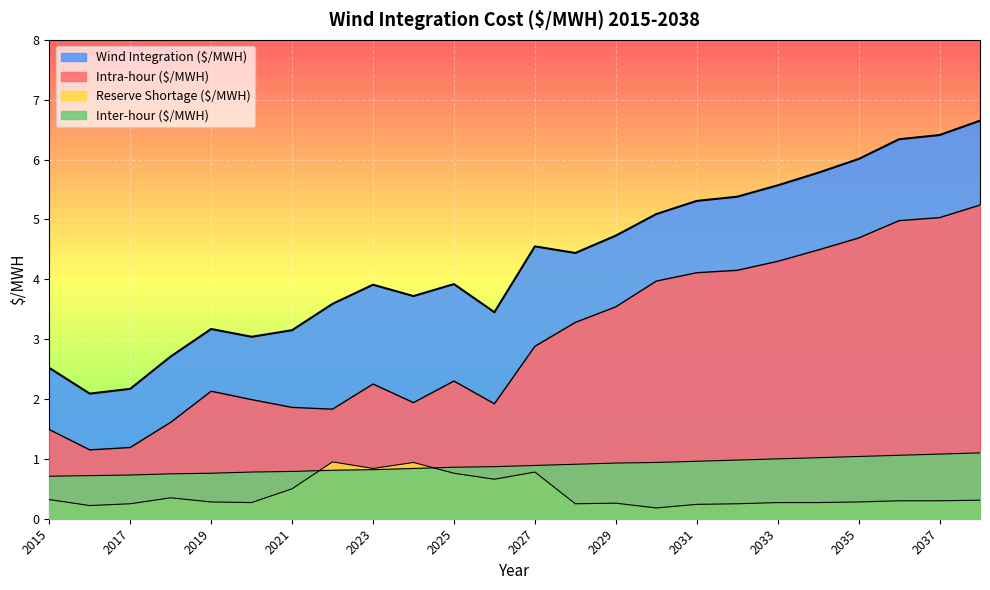

Rank the categories by Intra-hour ($/MWH) value from highest to lowest.

2038, 2037, 2036, 2035, 2034, 2033, 2032, 2031, 2030, 2029, 2028, 2027, 2025, 2023, 2019, 2020, 2024, 2026, 2021, 2022, 2018, 2015, 2017, 2016